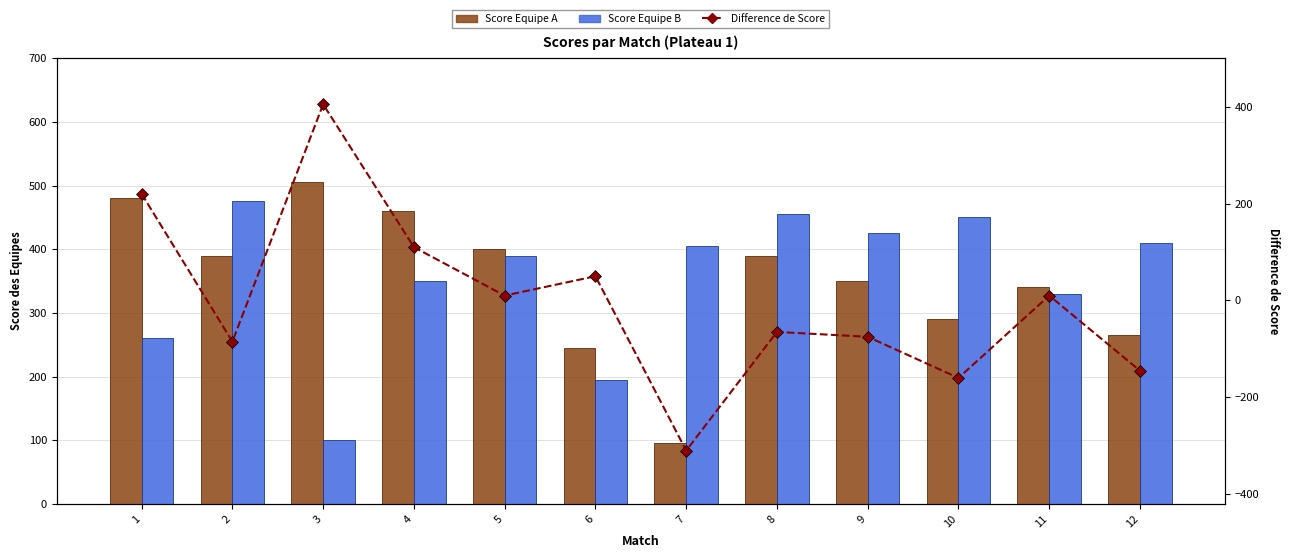

Rank the series at 10 from lowest to highest value.

Difference de Score, Score Equipe A, Score Equipe B